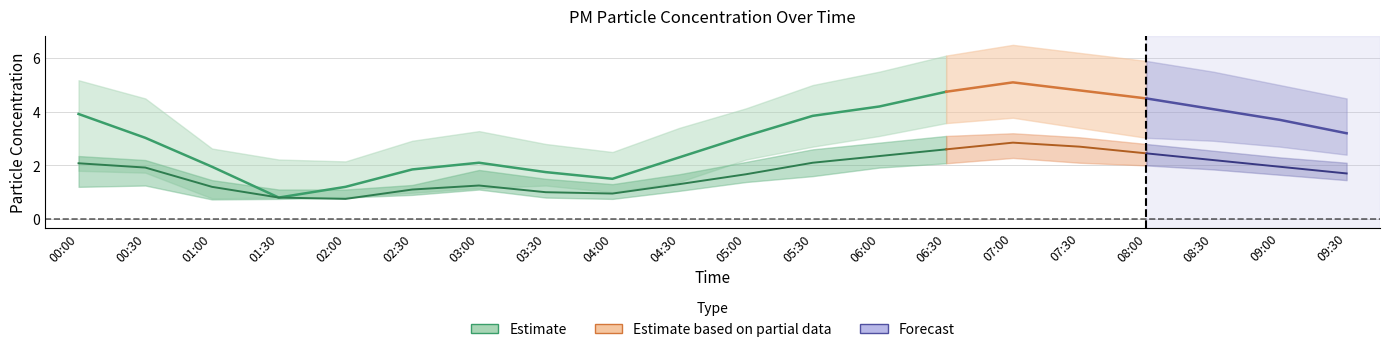

How many values in the P2_lower series exceed 1?

14